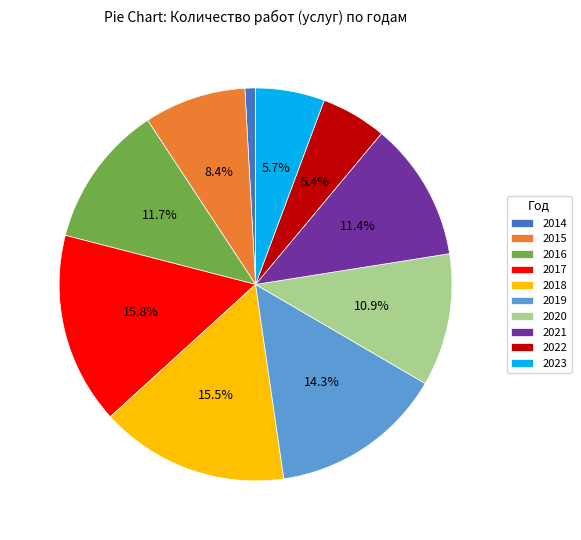

Is there a majority slice in this chart?

No